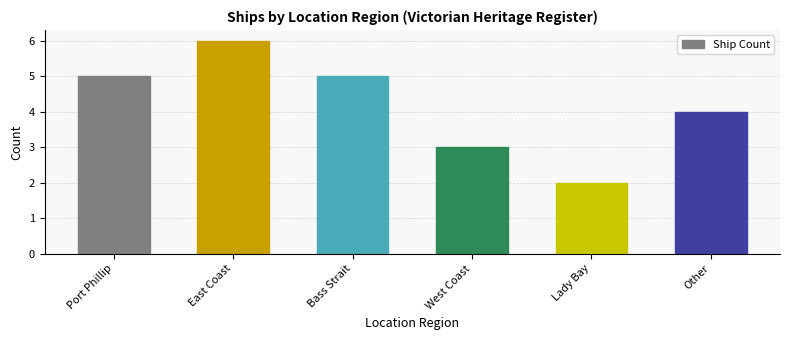

Reading right to left, list all the values displayed in this chart.

Other=4	Lady Bay=2	West Coast=3	Bass Strait=5	East Coast=6	Port Phillip=5